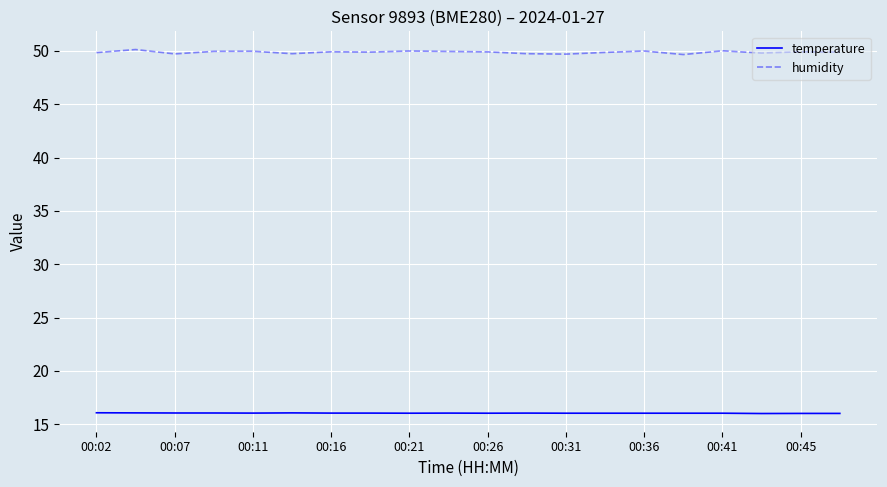

True or false: temperature and humidity cross at least once.

False